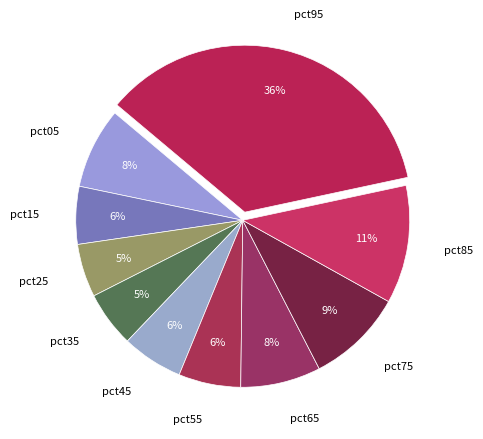

Does pct75 represent more than half of the total?

No